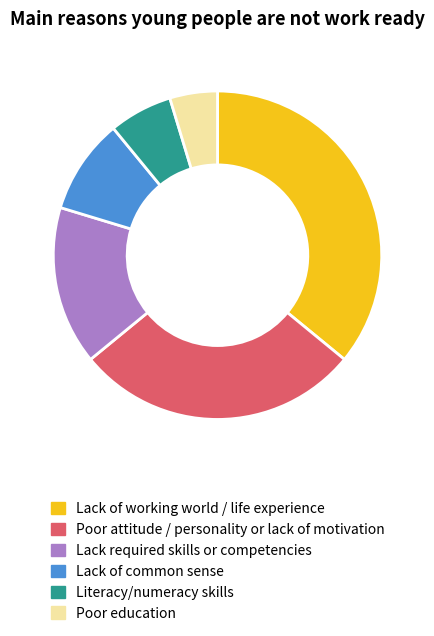

Is it true that Lack of common sense is 9% of the pie?

True